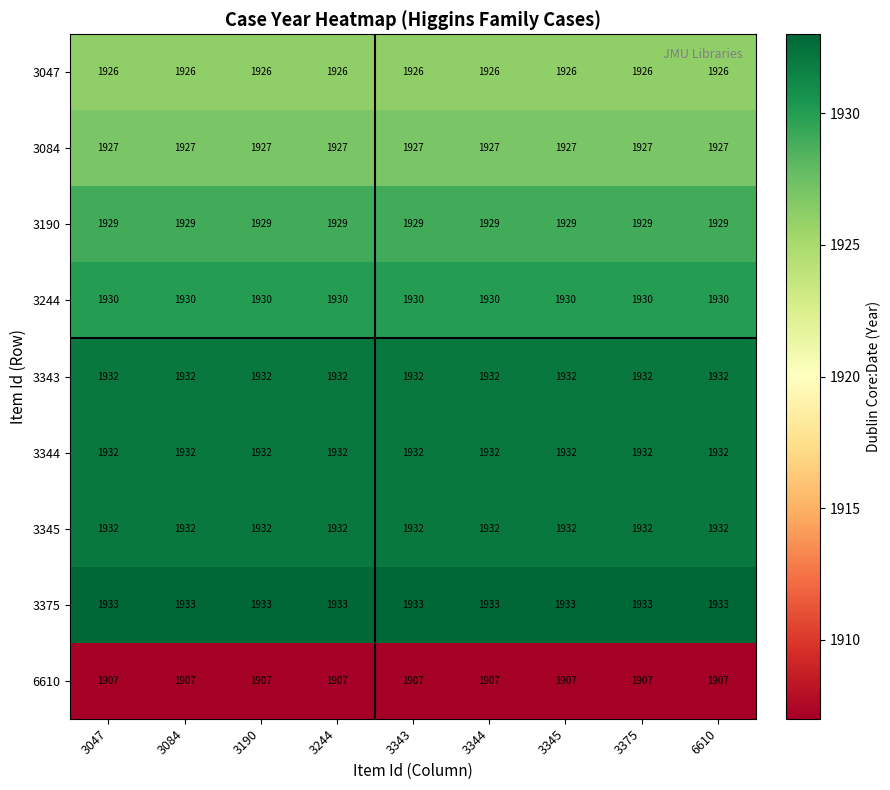

The 3244 series shows 1097 at 3244. True or false?

False